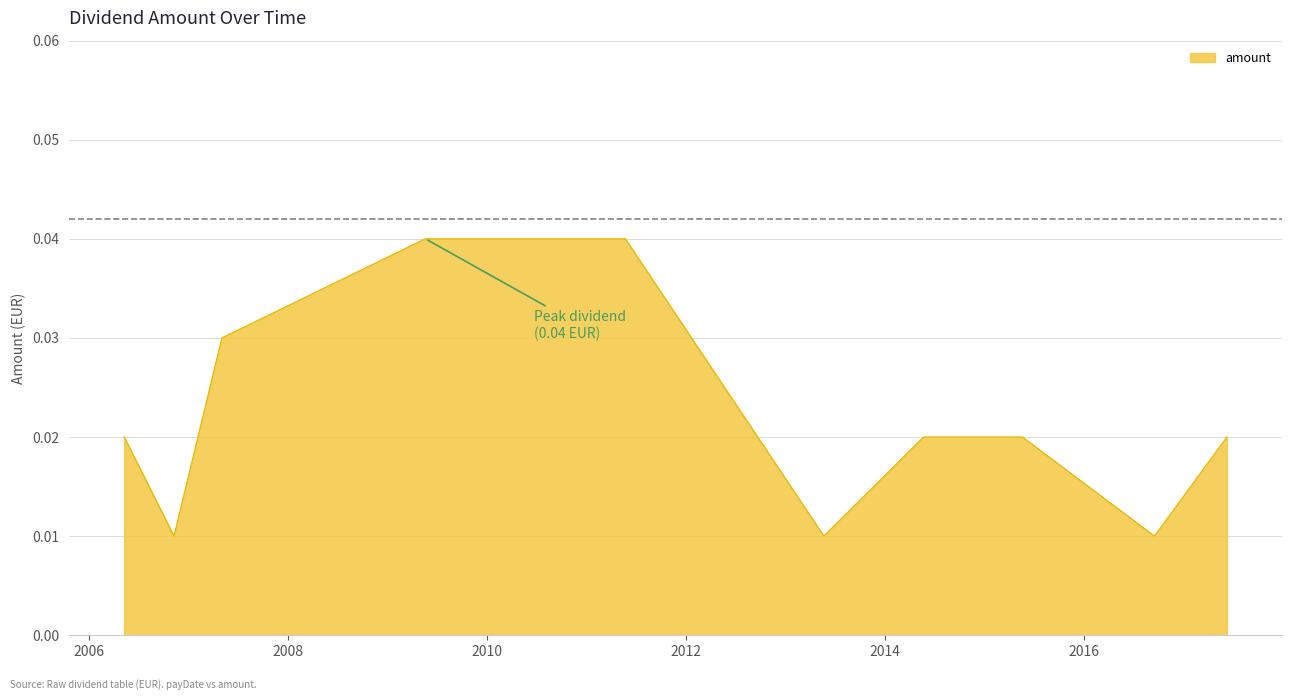

Does the chart have visible grid lines?

Yes